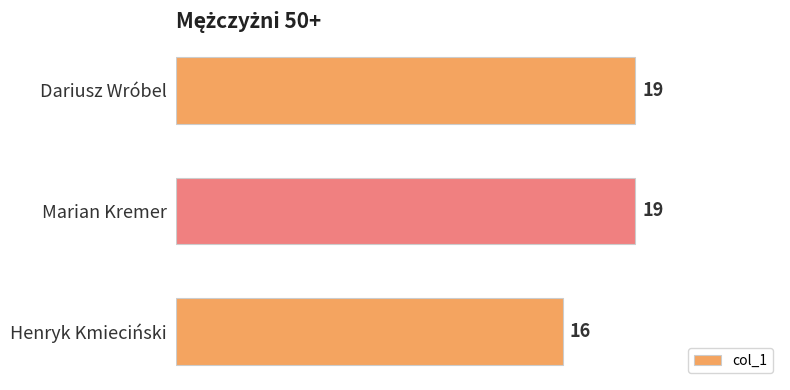

How many data points does each series have?

3